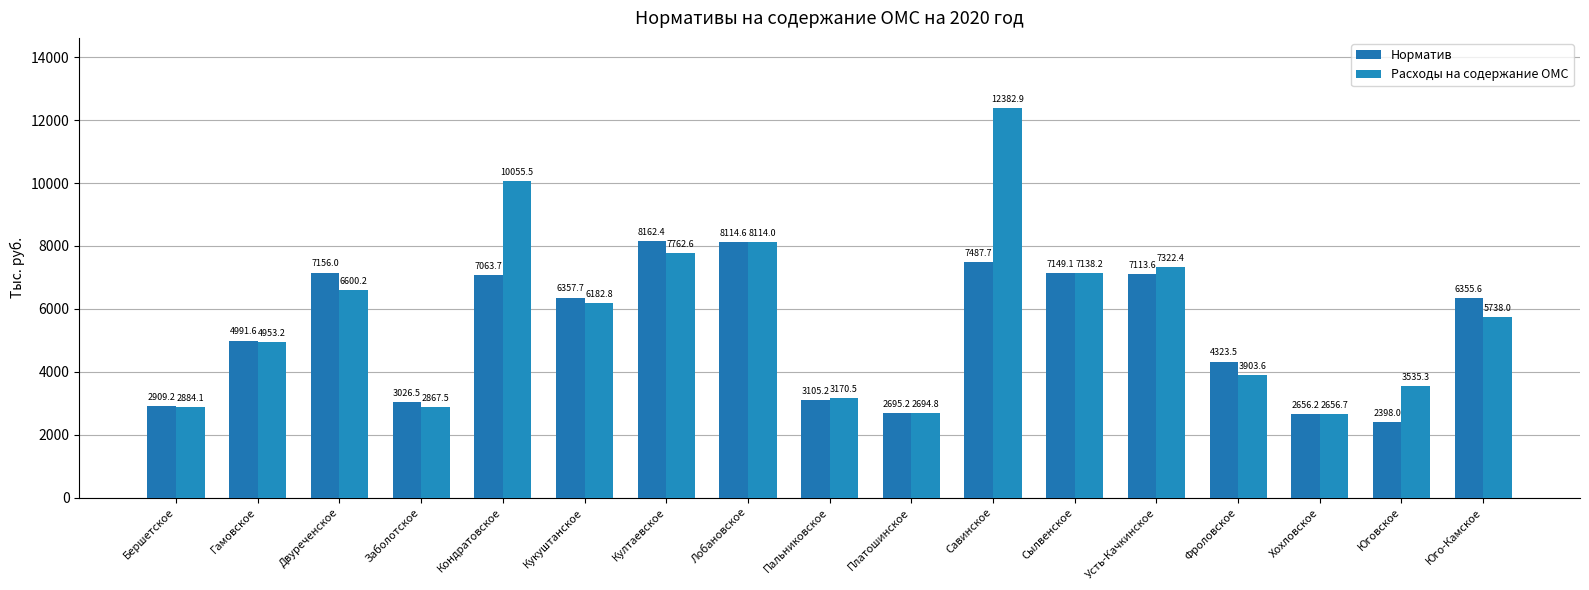

Reading right to left, list all the values displayed in this chart.

Норматив: 6355.6	2398.0	2656.2	4323.5	7113.6	7149.1	7487.7	2695.2	3105.2	8114.6	8162.4	6357.7	7063.7	3026.5	7156.0	4991.6	2909.2
Расходы на содержание ОМС: 5738.0	3535.3	2656.7	3903.6	7322.4	7138.2	12382.9	2694.8	3170.5	8114.0	7762.6	6182.8	10055.5	2867.5	6600.2	4953.2	2884.1